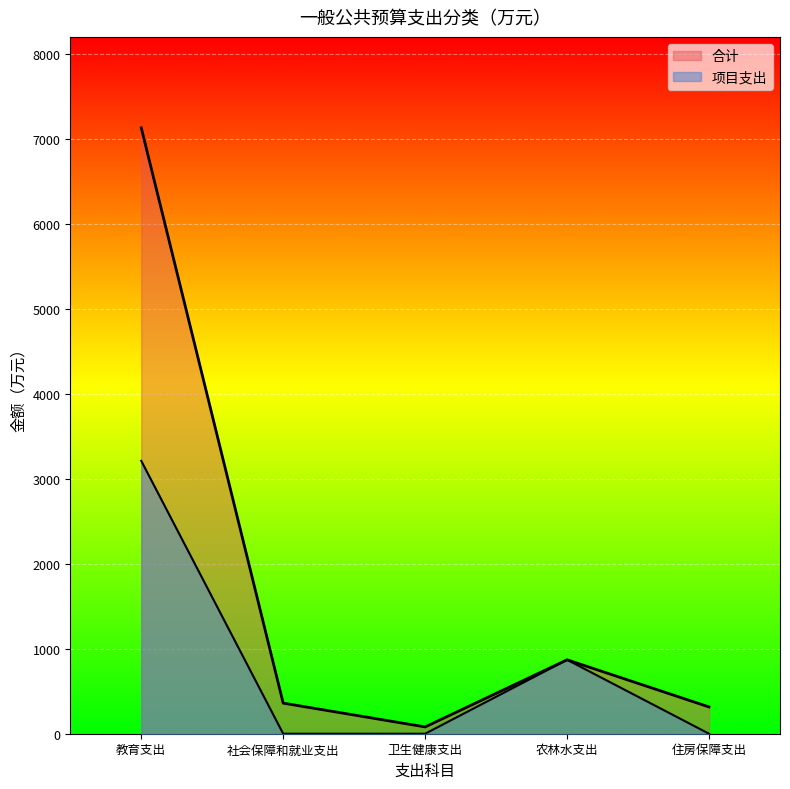

What is the difference between the second highest and minimum values in the 项目支出 series?

869.4